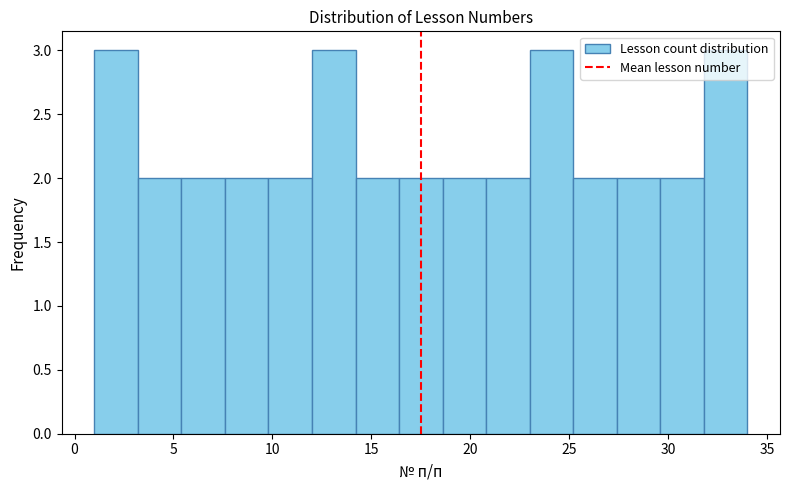

Reading left to right, list every bar in this chart as the range it spans on the x-axis followed by its height. Neither the bar edges nor the heights are printed on the chart, so give them approximately, as read against the axes.

1.0 to 3.2: 3
3.2 to 5.4: 2
5.4 to 7.6: 2
7.6 to 9.8: 2
9.8 to 12.0: 2
12.0 to 14.2: 3
14.2 to 16.4: 2
16.4 to 18.6: 2
18.6 to 20.8: 2
20.8 to 23.0: 2
23.0 to 25.2: 3
25.2 to 27.4: 2
27.4 to 29.6: 2
29.6 to 31.8: 2
31.8 to 34.0: 3